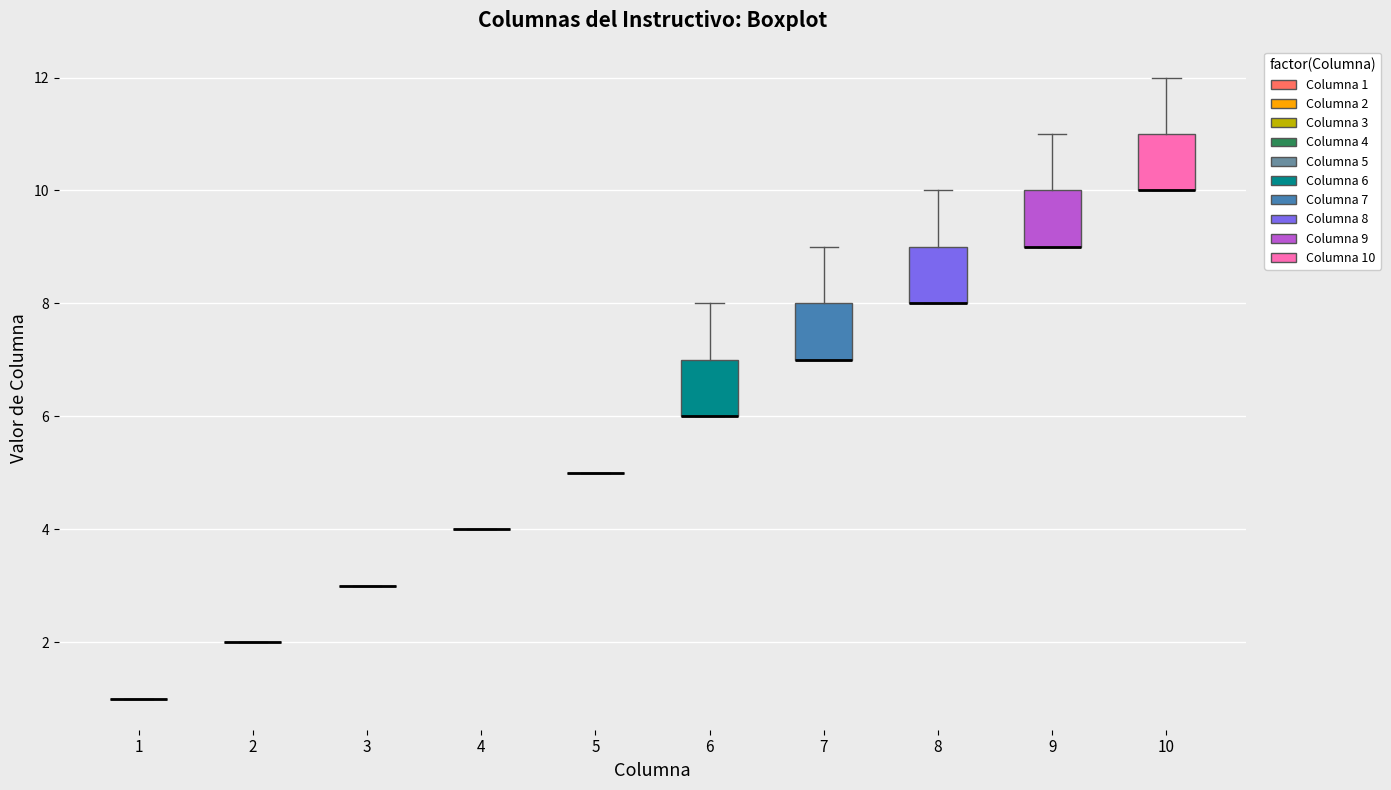

Where does the upper whisker of the box at x = 7 end on the y-axis? The values are not printed on the chart, so give them approximately, as read against the axis.

9